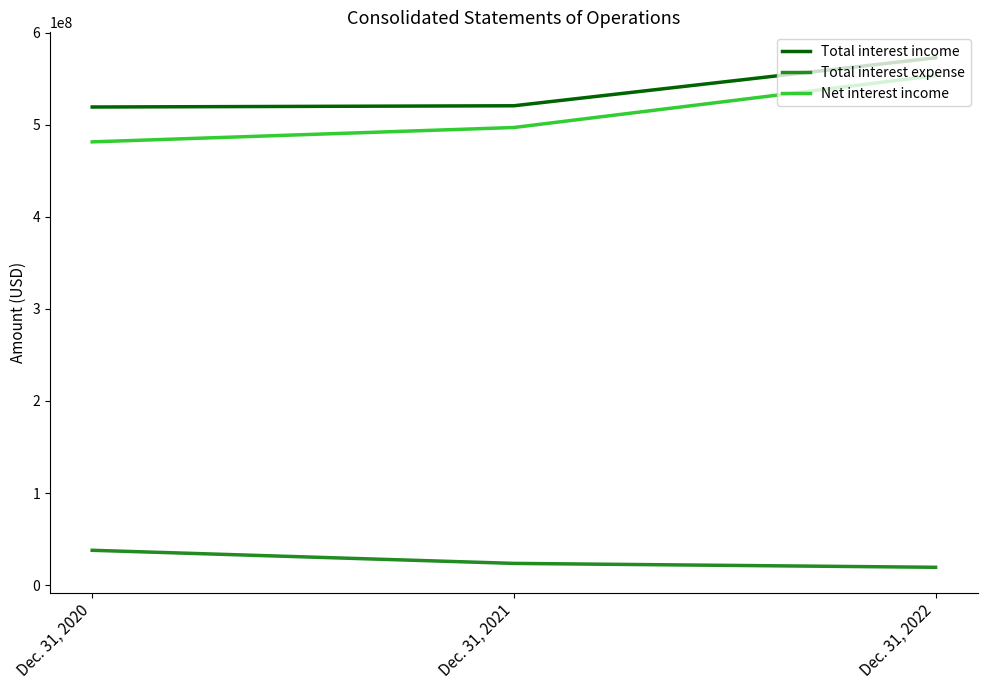

What is the minimum value for Net interest income?

481301000